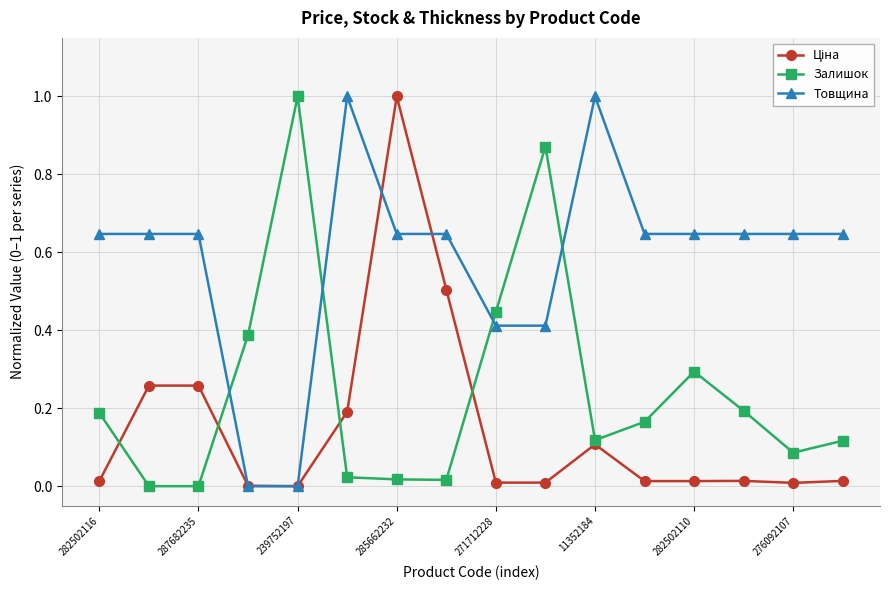

How many intersections are there between Товщина and Залишок?

4